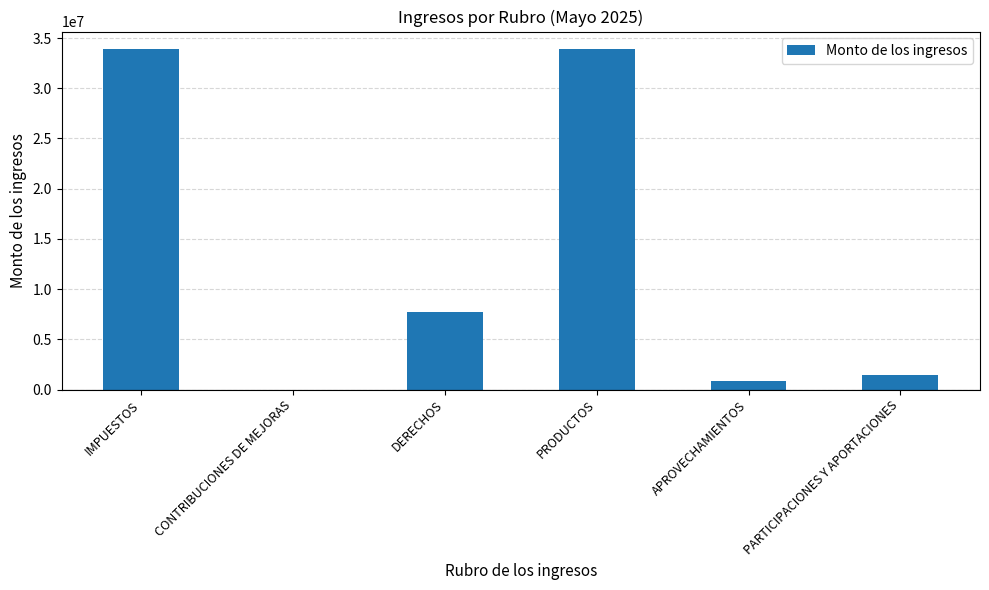

What is the maximum value shown in the chart?

33948288.6